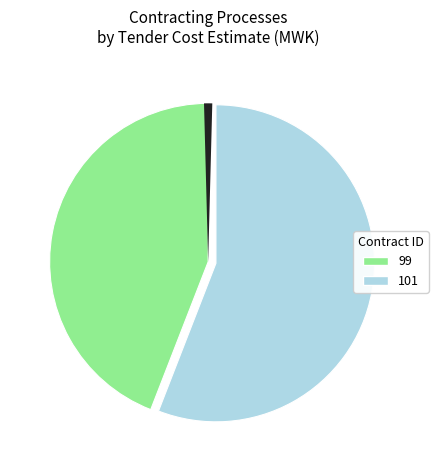

Does any single category account for the majority?

Yes